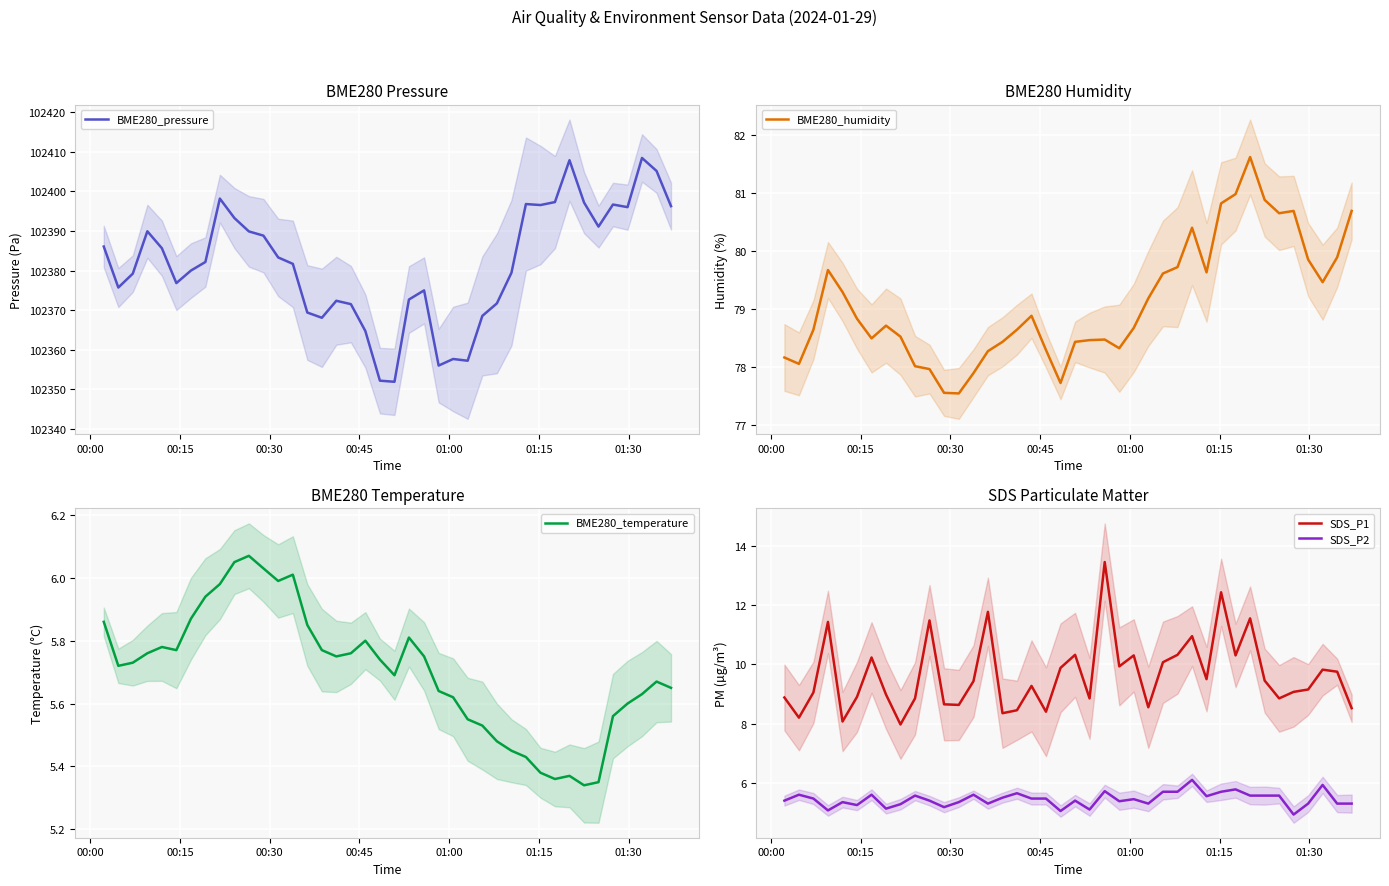

True or false: SDS_P2 and SDS_P1 intersect in this chart.

False